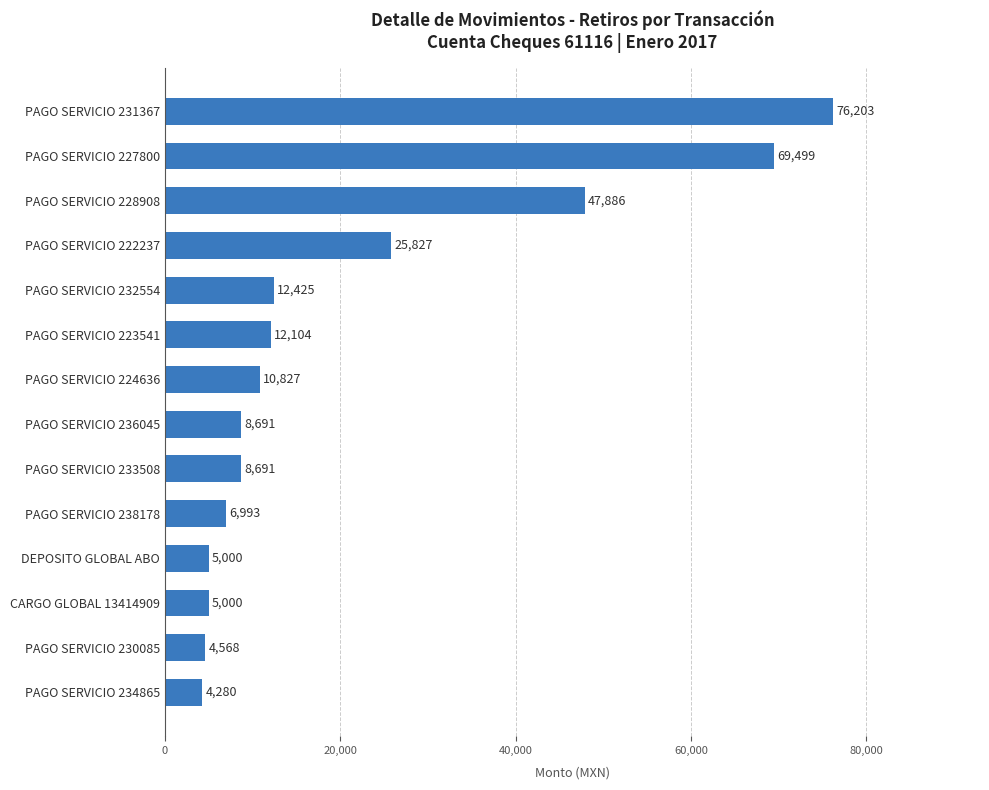

What is the approximate value at DEPOSITO GLOBAL ABO, to the nearest 100?

5000